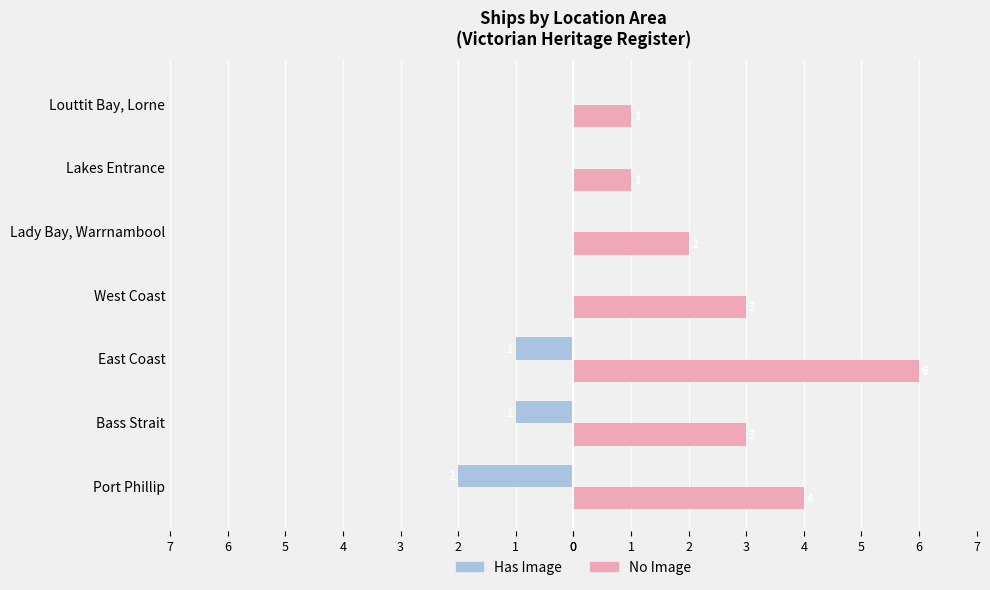

What are all the series names shown in the legend?

Has Image, No Image